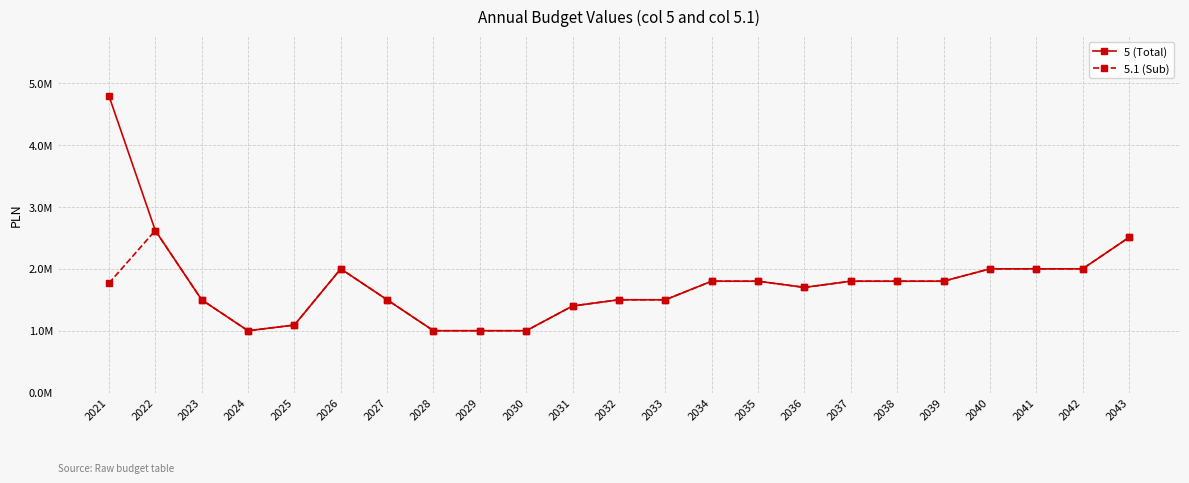

Reading right to left, what are all the values shown in this chart?

5 (Total): 2043=2507556.4	2042=2000000.0	2041=2000000.0	2040=2000000.0	2039=1800000.0	2038=1800000.0	2037=1800000.0	2036=1700000.0	2035=1800000.0	2034=1800000.0	2033=1500000.0	2032=1500000.0	2031=1400000.0	2030=1000000.0	2029=1000000.0	2028=1000000.0	2027=1500000.0	2026=2000000.0	2025=1091926.5	2024=1000000.0	2023=1500000.0	2022=2618922.6	2021=4794732.0
5.1 (Sub): 2043=2507556.4	2042=2000000.0	2041=2000000.0	2040=2000000.0	2039=1800000.0	2038=1800000.0	2037=1800000.0	2036=1700000.0	2035=1800000.0	2034=1800000.0	2033=1500000.0	2032=1500000.0	2031=1400000.0	2030=1000000.0	2029=1000000.0	2028=1000000.0	2027=1500000.0	2026=2000000.0	2025=1091926.5	2024=1000000.0	2023=1500000.0	2022=2618922.6	2021=1767200.0